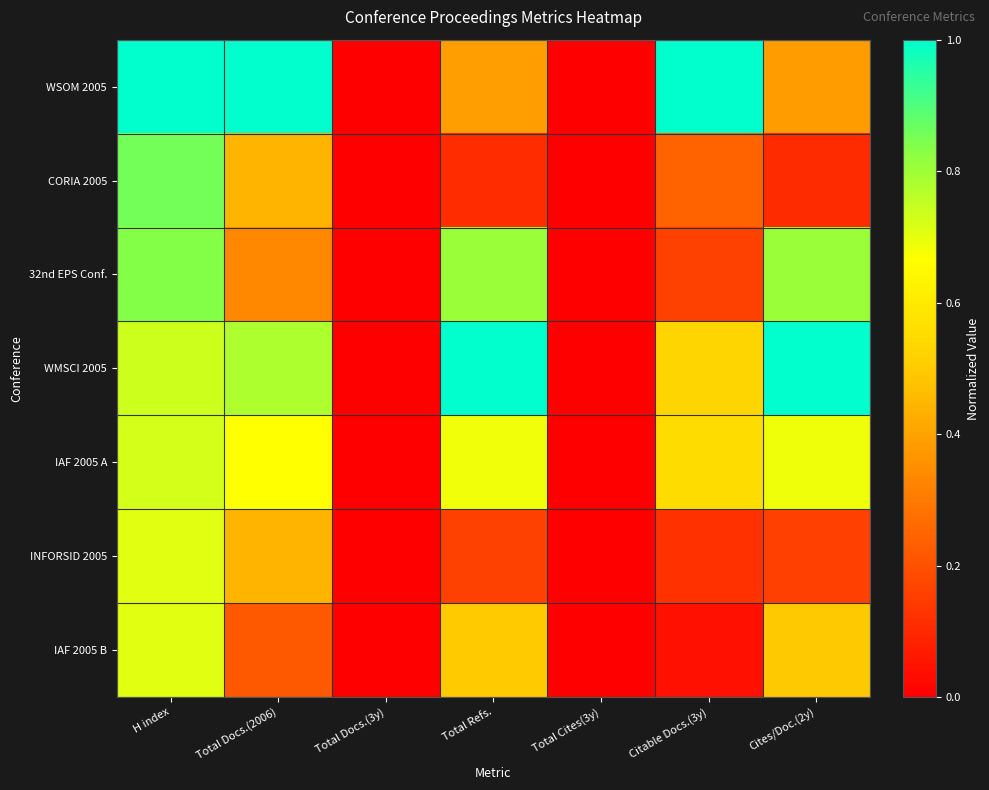

Reading right to left, extract all data points from this chart.

WSOM 2005: Cites/Doc.(2y)=0.4	Citable Docs.(3y)=1.0	Total Cites(3y)=0.0	Total Refs.=0.4	Total Docs.(3y)=0.0	Total Docs.(2006)=1.0	H index=1.0
CORIA 2005: Cites/Doc.(2y)=0.1	Citable Docs.(3y)=0.2	Total Cites(3y)=0.0	Total Refs.=0.1	Total Docs.(3y)=0.0	Total Docs.(2006)=0.4	H index=0.9
32nd EPS Conf.: Cites/Doc.(2y)=0.8	Citable Docs.(3y)=0.2	Total Cites(3y)=0.0	Total Refs.=0.8	Total Docs.(3y)=0.0	Total Docs.(2006)=0.3	H index=0.8
WMSCI 2005: Cites/Doc.(2y)=1.0	Citable Docs.(3y)=0.5	Total Cites(3y)=0.0	Total Refs.=1.0	Total Docs.(3y)=0.0	Total Docs.(2006)=0.8	H index=0.7
IAF 2005 A: Cites/Doc.(2y)=0.7	Citable Docs.(3y)=0.6	Total Cites(3y)=0.0	Total Refs.=0.7	Total Docs.(3y)=0.0	Total Docs.(2006)=0.7	H index=0.7
INFORSID 2005: Cites/Doc.(2y)=0.2	Citable Docs.(3y)=0.1	Total Cites(3y)=0.0	Total Refs.=0.2	Total Docs.(3y)=0.0	Total Docs.(2006)=0.4	H index=0.7
IAF 2005 B: Cites/Doc.(2y)=0.5	Citable Docs.(3y)=0.0	Total Cites(3y)=0.0	Total Refs.=0.5	Total Docs.(3y)=0.0	Total Docs.(2006)=0.2	H index=0.7